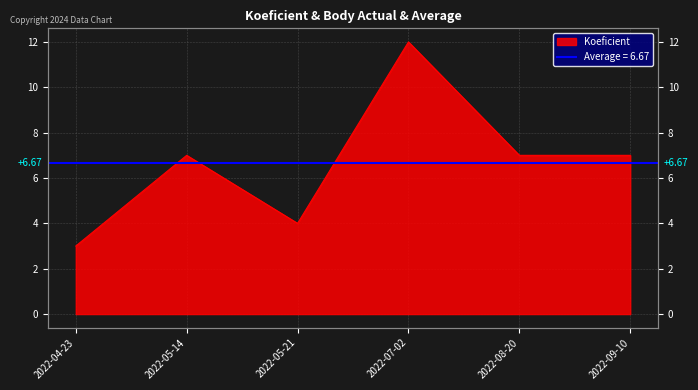

Reading left to right, what are all the values shown in this chart?

3	7	4	12	7	7